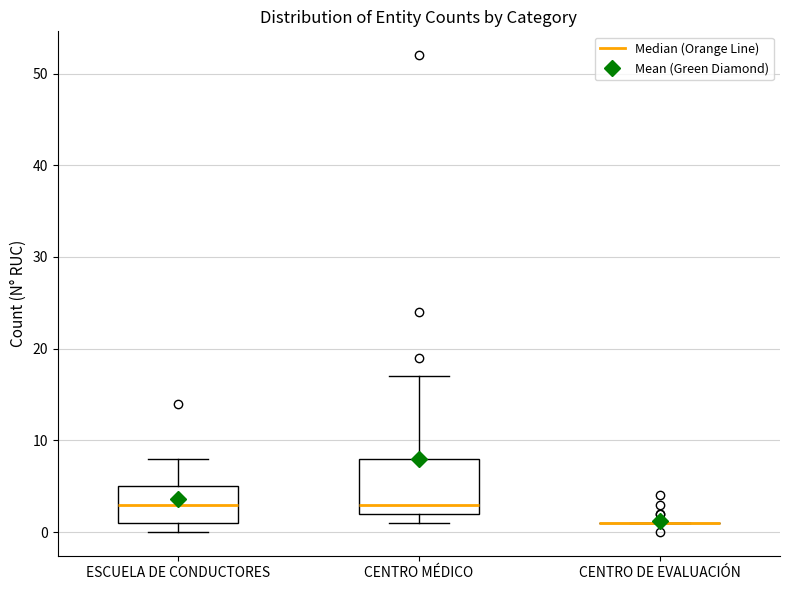

Reading left to right, transcribe this box plot: for each box, give where its median line is, the range the box spans, and where its two whiskers end, as read against the y-axis. The values are not printed on the chart, so give them approximately, as read against the axis.

ESCUELA DE CONDUCTORES: median 3, box 1 to 5, whiskers 0 to 8
CENTRO MÉDICO: median 3, box 2 to 8, whiskers 1 to 17
CENTRO DE EVALUACIÓN: box collapsed to a line at 1, whiskers 1 to 1